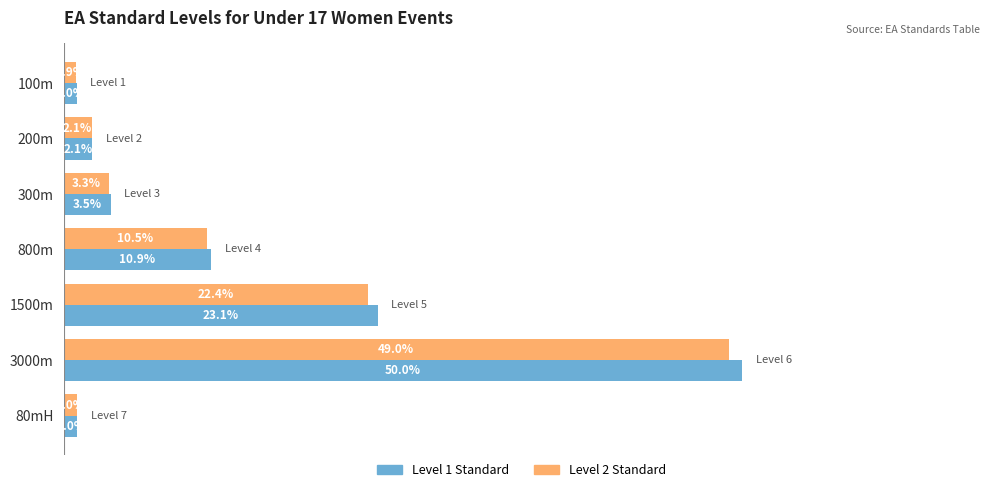

List the series in order of their peak value, highest first.

Level 1 Standard, Level 2 Standard